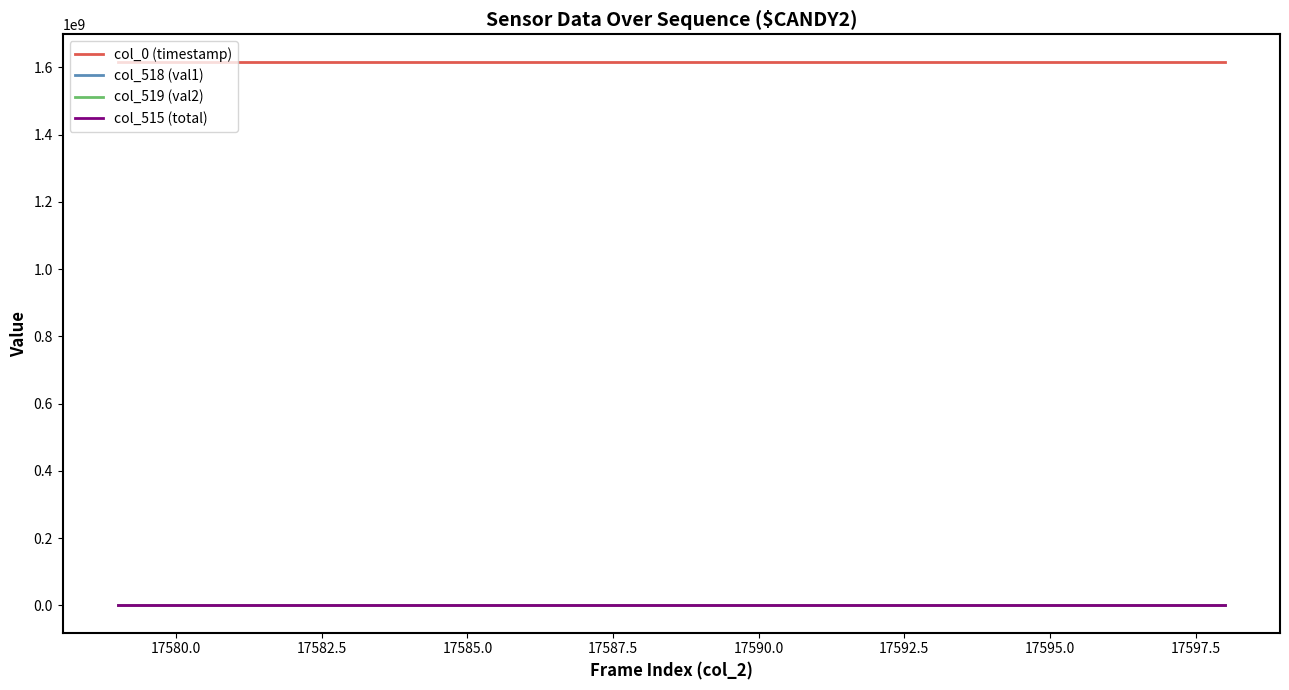

True or false: col_515 (total) and col_0 (timestamp) intersect in this chart.

False